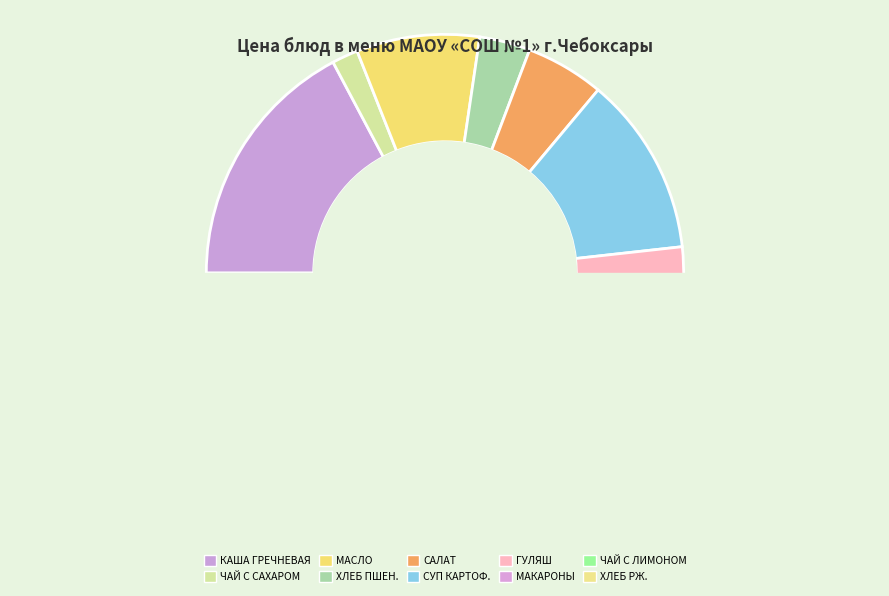

To the nearest percent, what is the average slice percentage?

10%